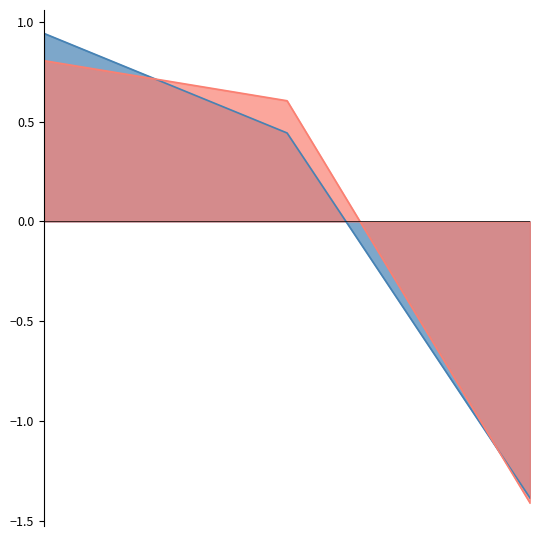

How many lines are shown in the chart?

2